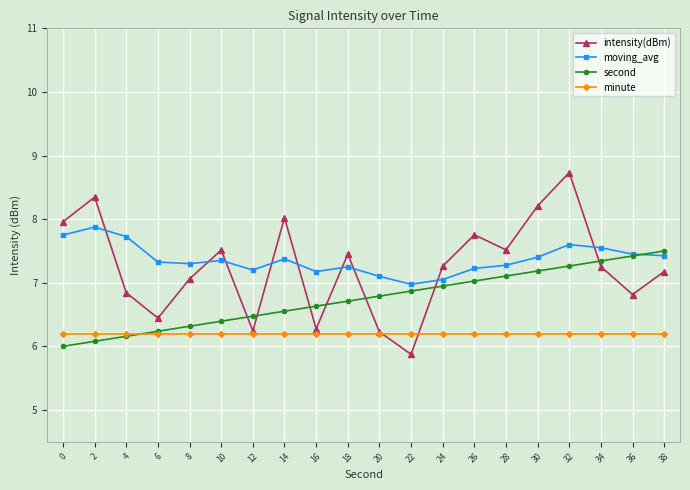

What is the minimum value shown in the chart?

5.9